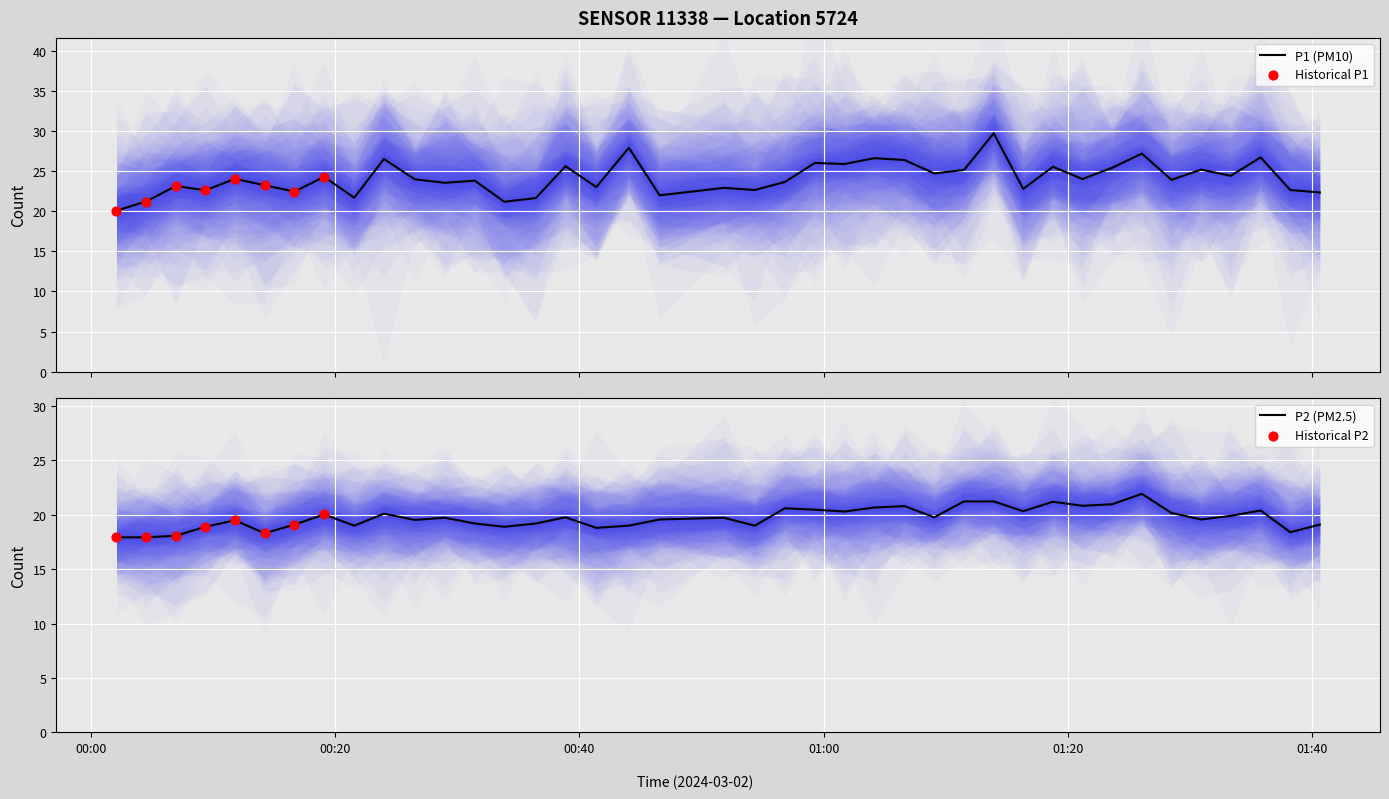

What are all the series names shown in the legend?

P1, P2